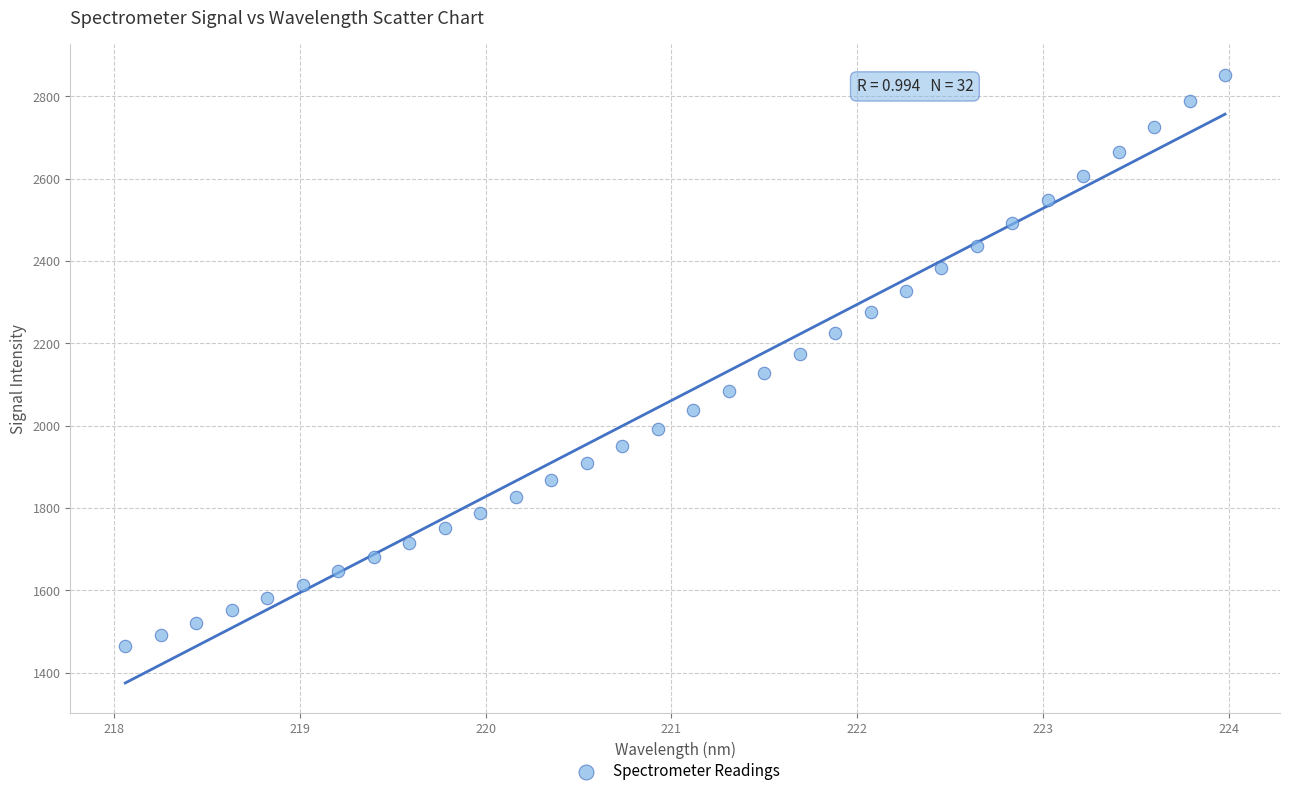

What is the range of Y values (max minus min)?

1388.3